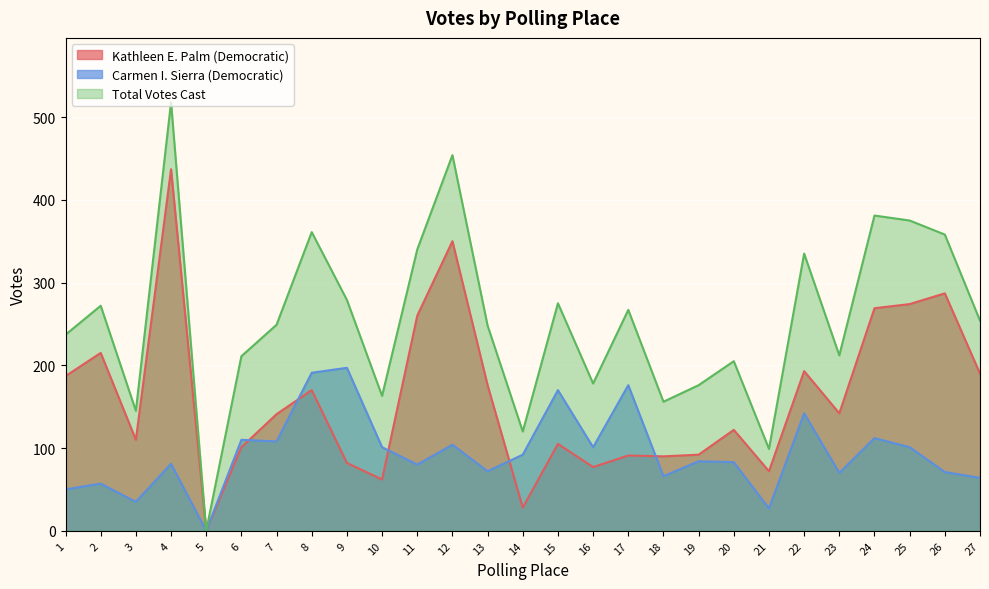

How many interior local peaks does the Total Votes Cast series have?

9